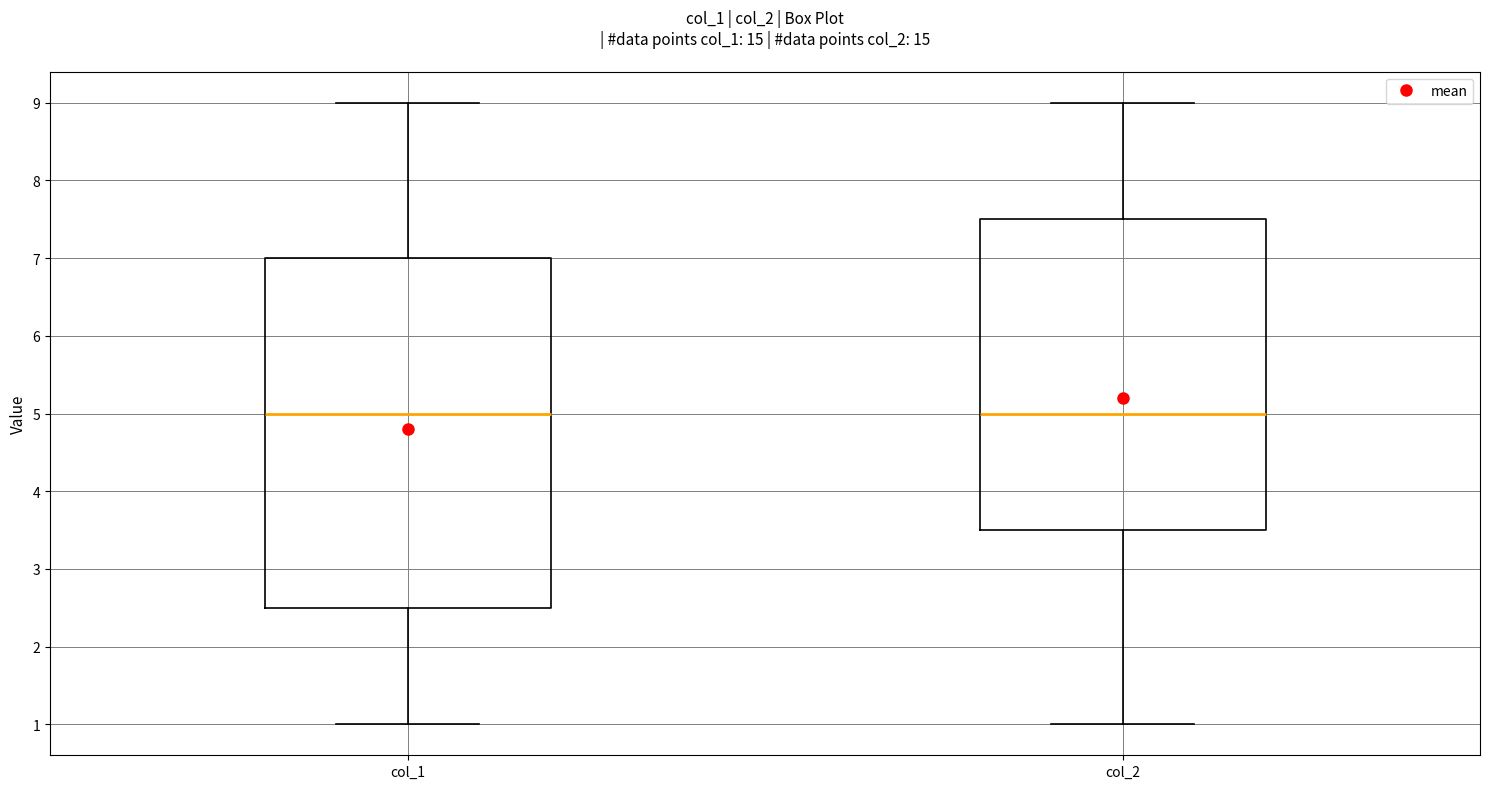

Where does the median line of the box for col_2 sit on the y-axis? The values are not printed on the chart, so give them approximately, as read against the axis.

5.0